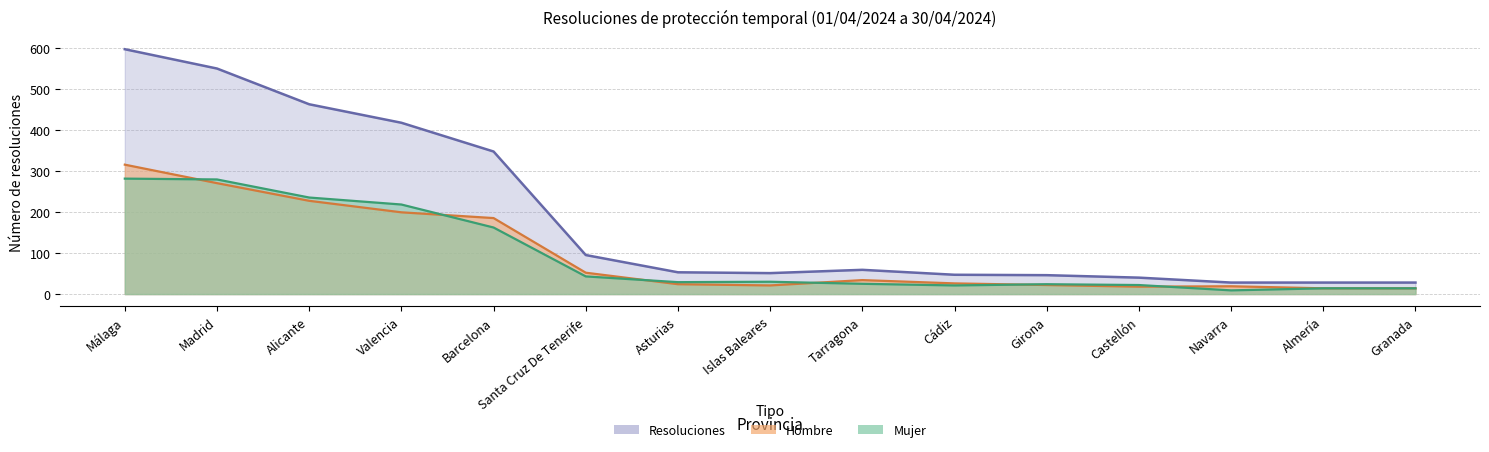

How many data points in Mujer are less than 29?

7